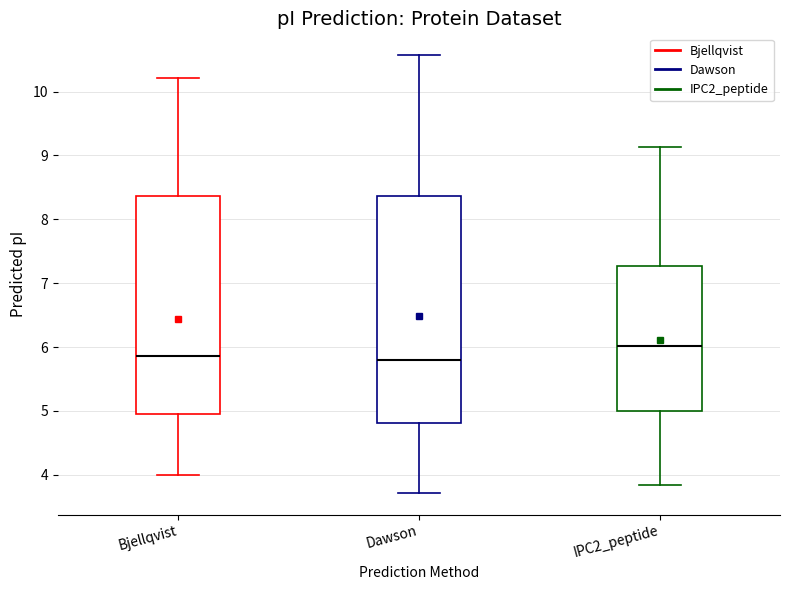

Reading left to right, read every box against the y-axis: the position of its median line, the range the box covers, and the ends of its whiskers. The values are not printed on the chart, so give them approximately, as read against the axis.

Bjellqvist: median 5.9, box 5.0 to 8.4, whiskers 4.0 to 10.2
Dawson: median 5.8, box 4.8 to 8.4, whiskers 3.7 to 10.6
IPC2_peptide: median 6.0, box 5.0 to 7.3, whiskers 3.8 to 9.1